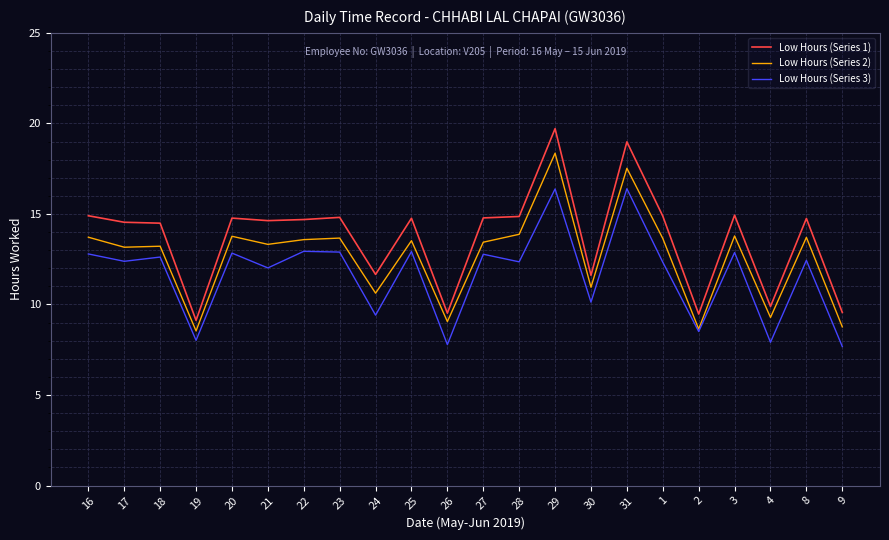

Reading left to right, extract all data points from this chart.

Low Hours (Series 1): 14.9	14.5	14.5	9.1	14.8	14.6	14.7	14.8	11.7	14.8	9.5	14.8	14.9	19.7	11.6	19.0	14.9	9.5	14.9	9.9	14.8	9.6
Low Hours (Series 2): 13.7	13.2	13.2	8.5	13.8	13.3	13.6	13.7	10.6	13.5	9.1	13.4	13.9	18.4	11.0	17.5	13.6	8.6	13.8	9.3	13.7	8.8
Low Hours (Series 3): 12.8	12.4	12.6	8.0	12.8	12.0	12.9	12.9	9.4	12.9	7.8	12.8	12.4	16.4	10.1	16.4	12.3	8.5	12.9	7.9	12.4	7.7